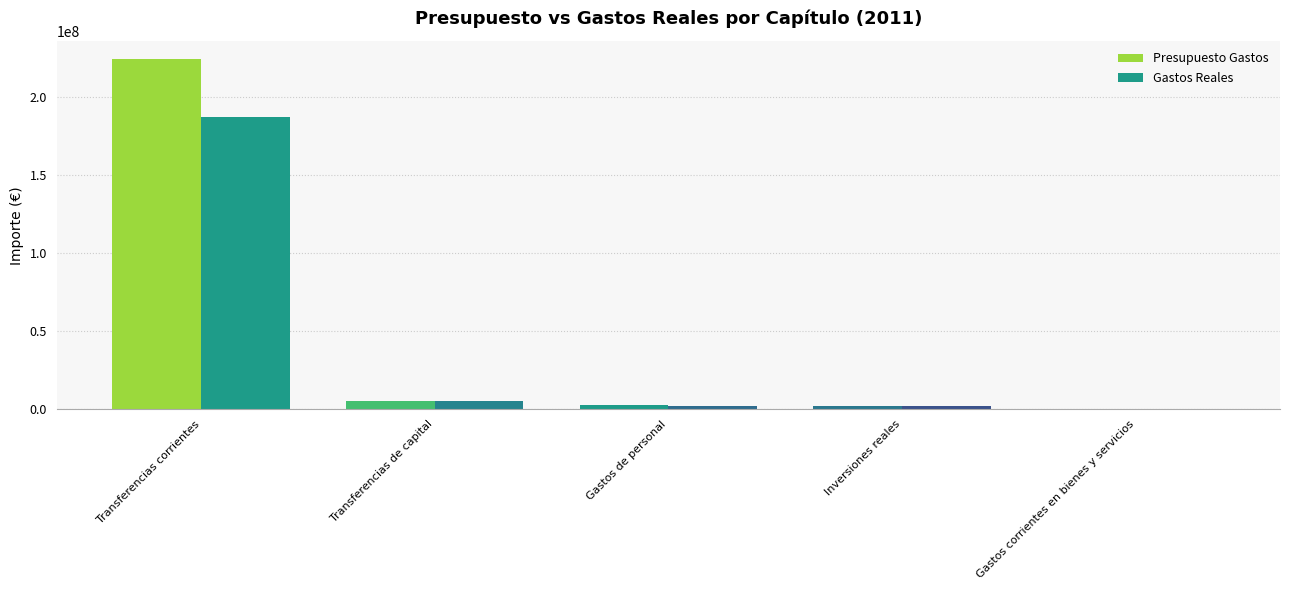

How many groups of bars are there?

5